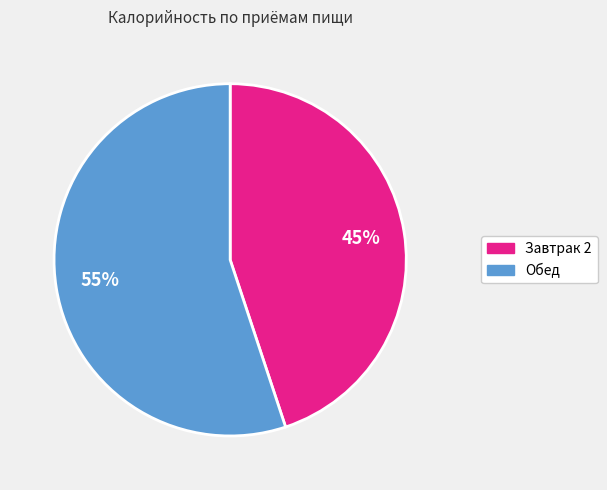

Which slice is the largest?

Обед